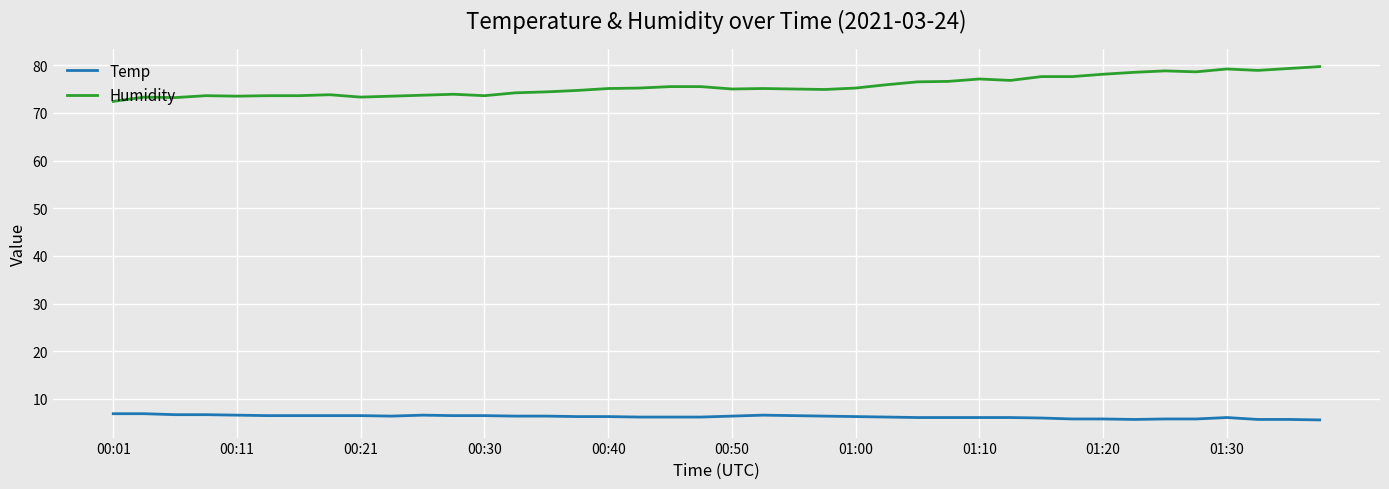

Rank the series by their maximum value, from highest to lowest.

Humidity, Temp